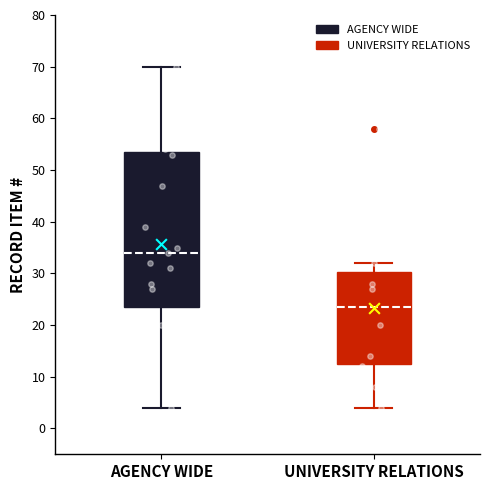

Where does the median line of the box for AGENCY WIDE sit on the y-axis? The values are not printed on the chart, so give them approximately, as read against the axis.

34